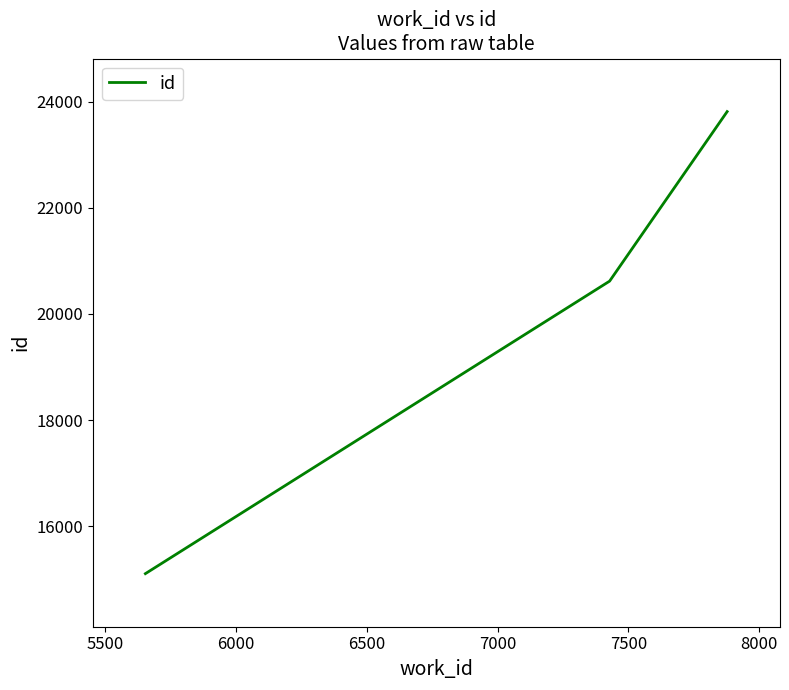

What is the difference between the maximum and minimum values?

8705